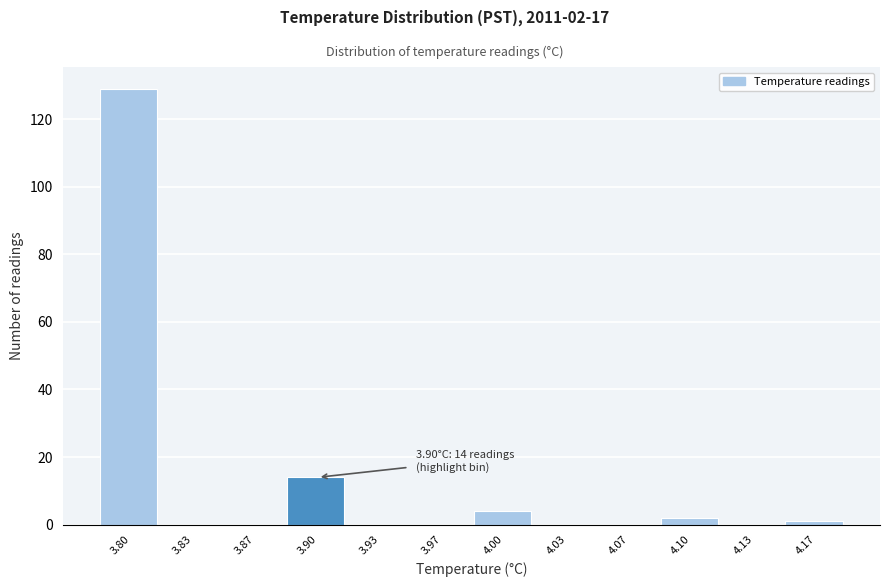

Reading left to right, transcribe all the data shown in this chart.

3.80=129	3.83=0	3.87=0	3.90=14	3.93=0	3.97=0	4.00=4	4.03=0	4.07=0	4.10=2	4.13=0	4.17=1